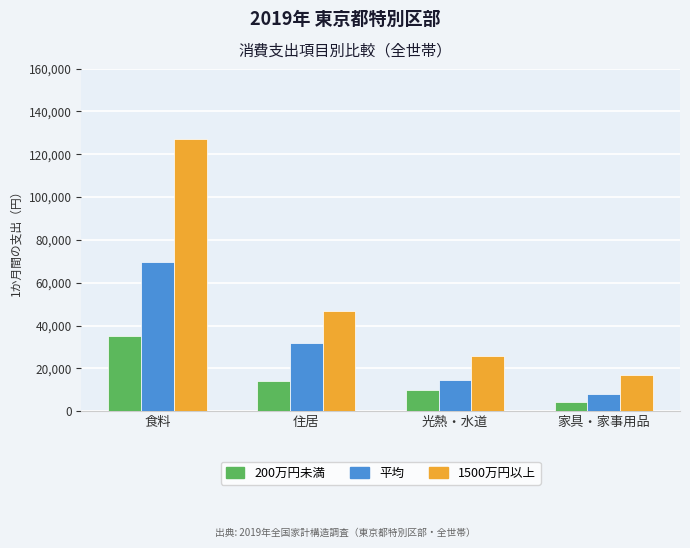

Where is 200万円未満 nearest to the value 19618?

住居